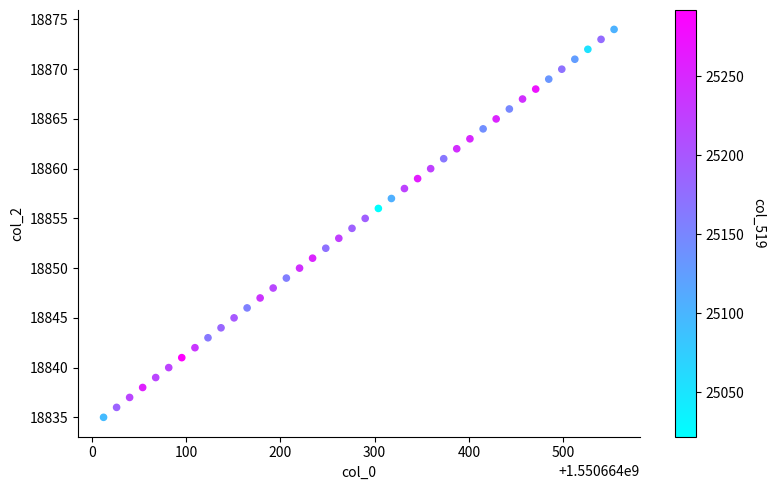

What is the range of Y values (max minus min)?

39